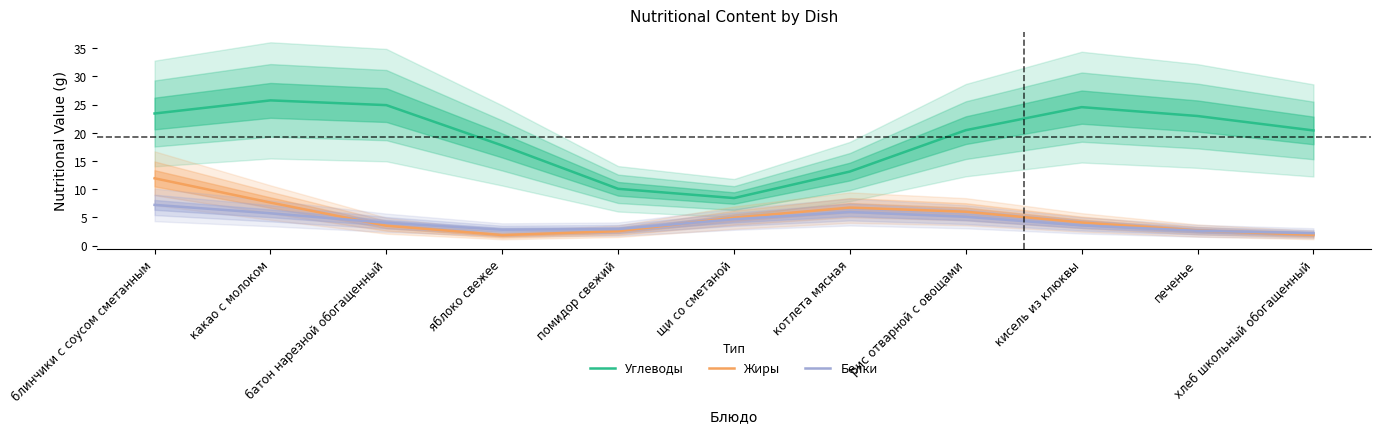

Is this an area chart (filled region under the line)?

No